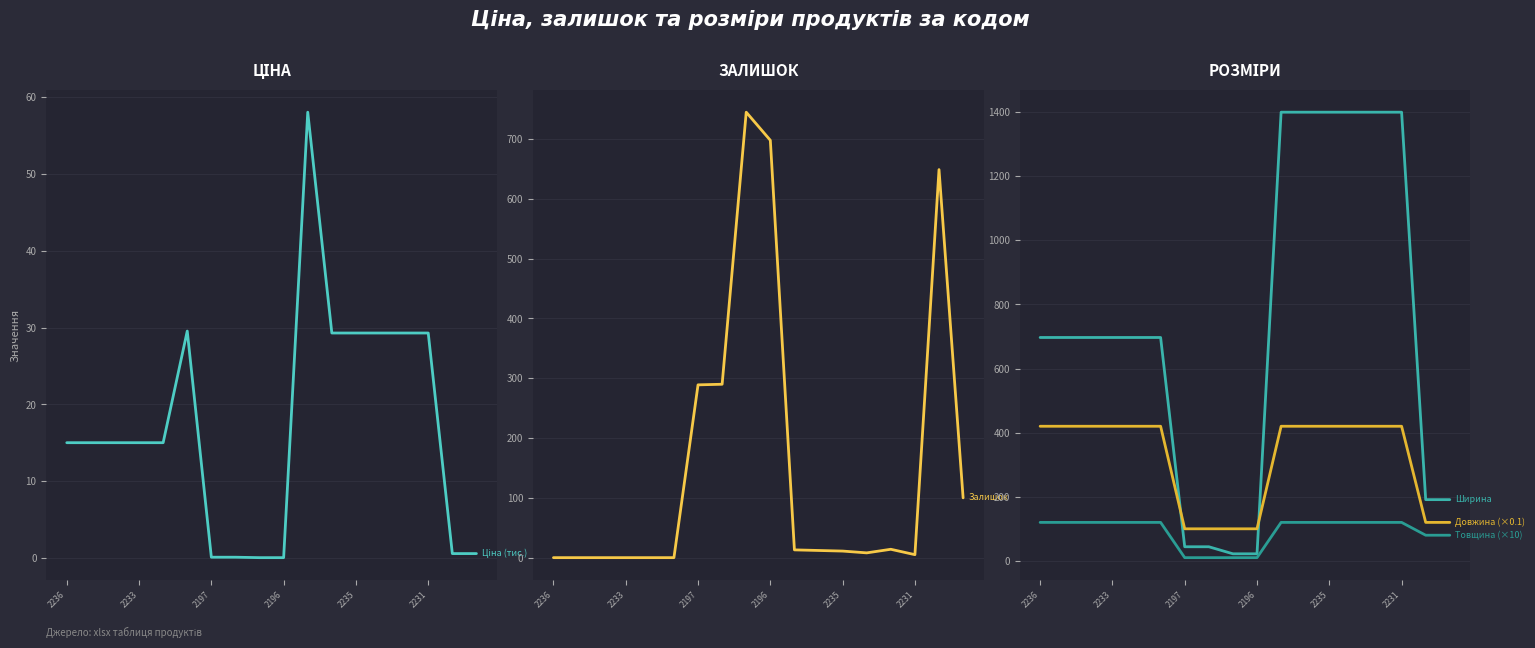

True or false: Ціна (тис.) and Довжина (×0.1) cross at least once.

False